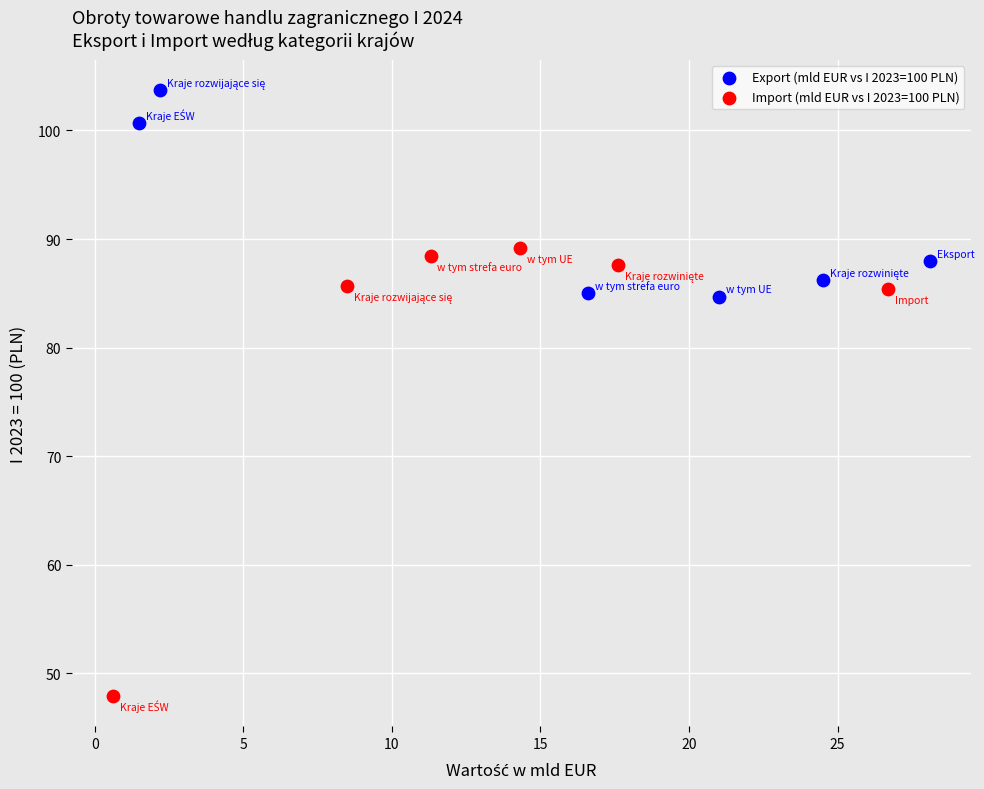

Which series contains the lowest Y value?

Import (mld EUR vs I 2023=100 PLN)